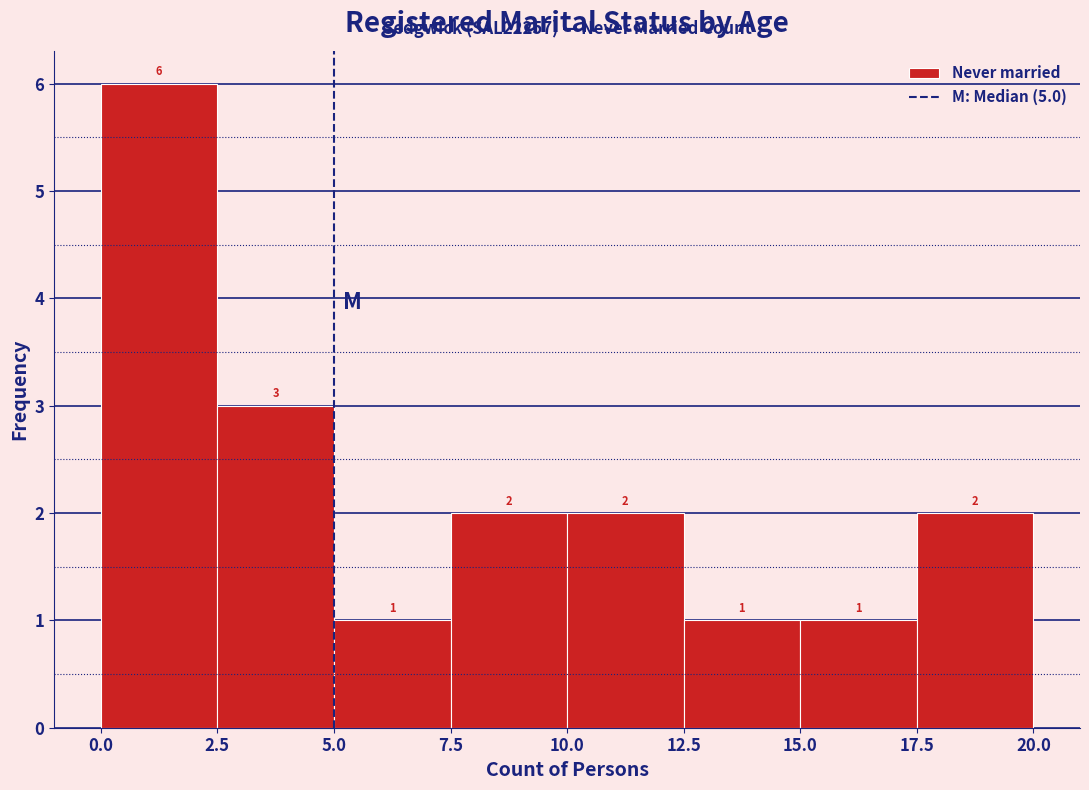

What is the height of the bar covering 5.0 to 7.5 on the x-axis?

1